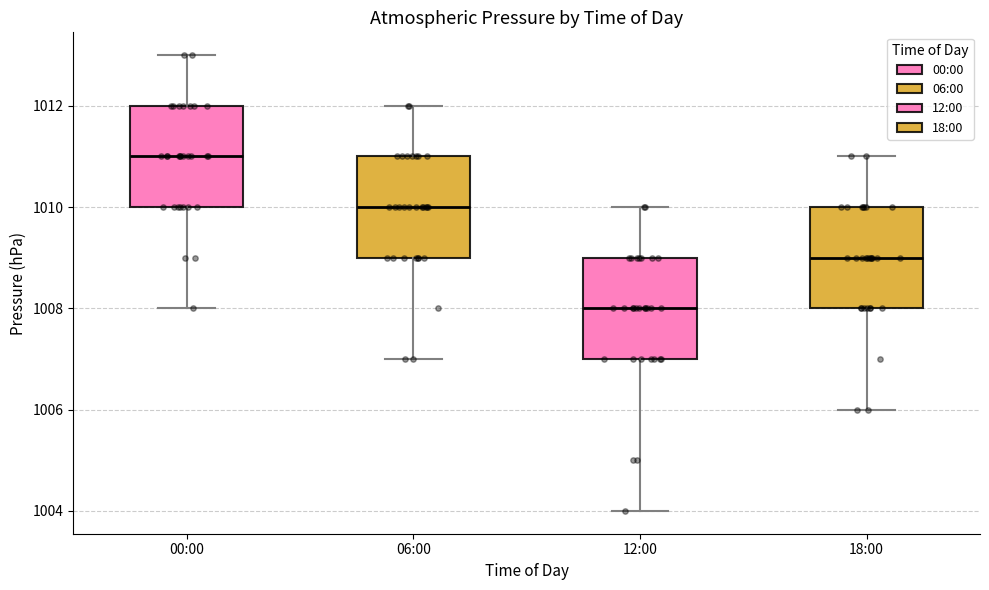

Where does the upper whisker of the box for 00:00 end on the y-axis? The values are not printed on the chart, so give them approximately, as read against the axis.

1013